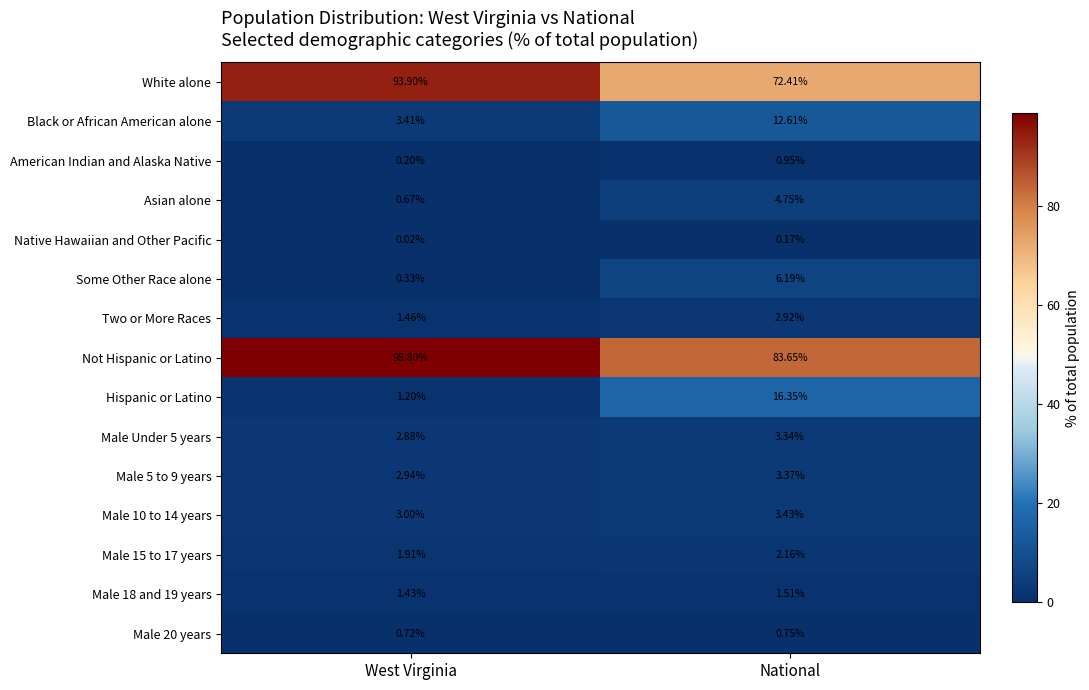

At which category is the sum across all series the highest?

National